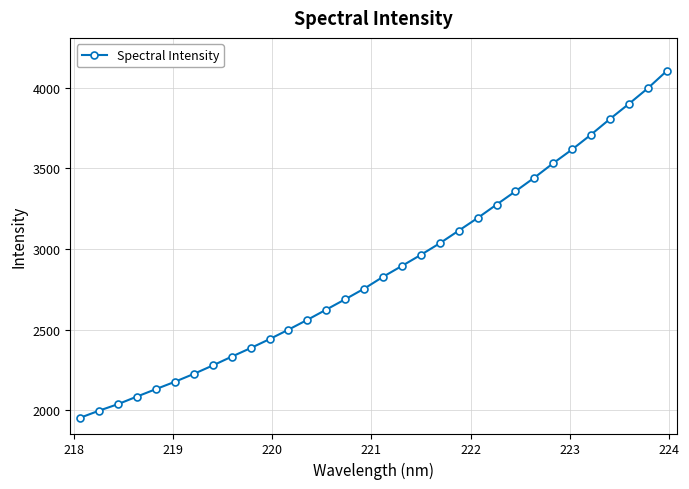

What is the value of the 25th point from the left?

3442.9